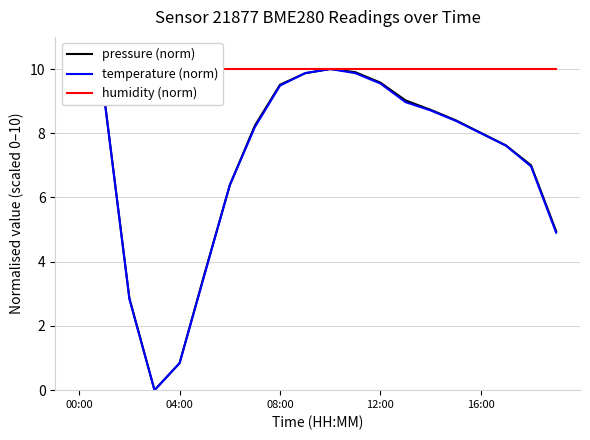

At which category is the sum across all series the highest?

10